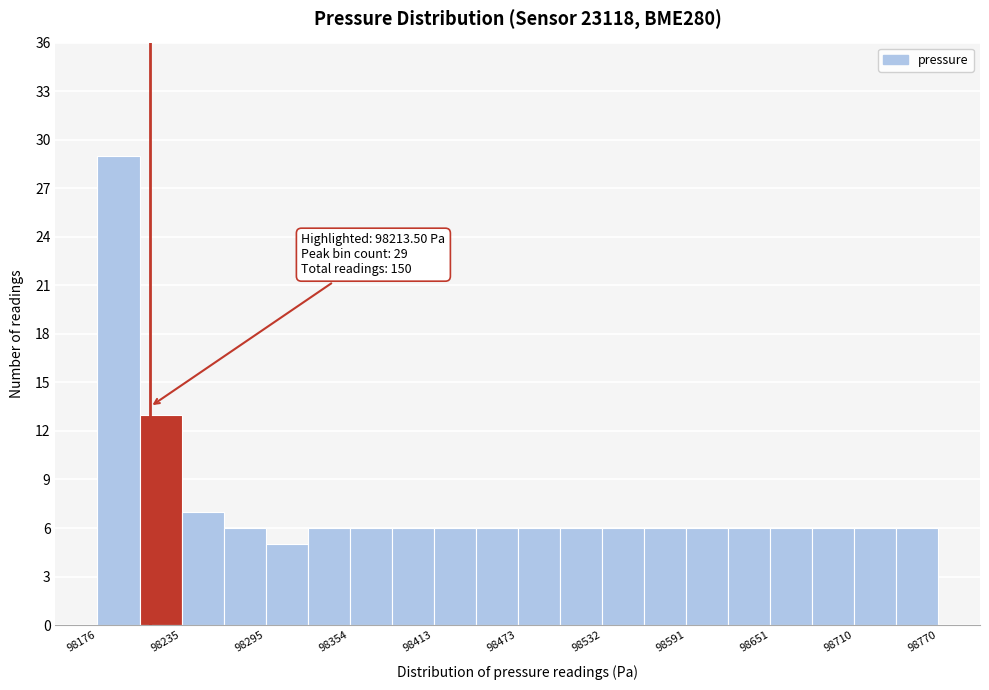

Around what value on the x-axis is the tallest bar? Give the approximate position of its centre, as read against the axis.

98190